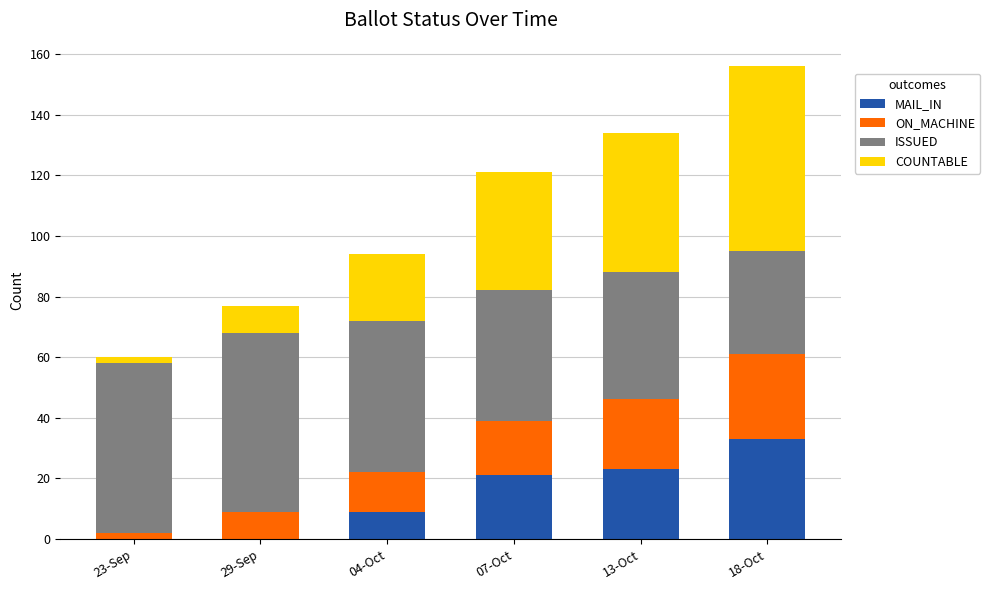

Which category has the highest value in the MAIL_IN series?

18-Oct